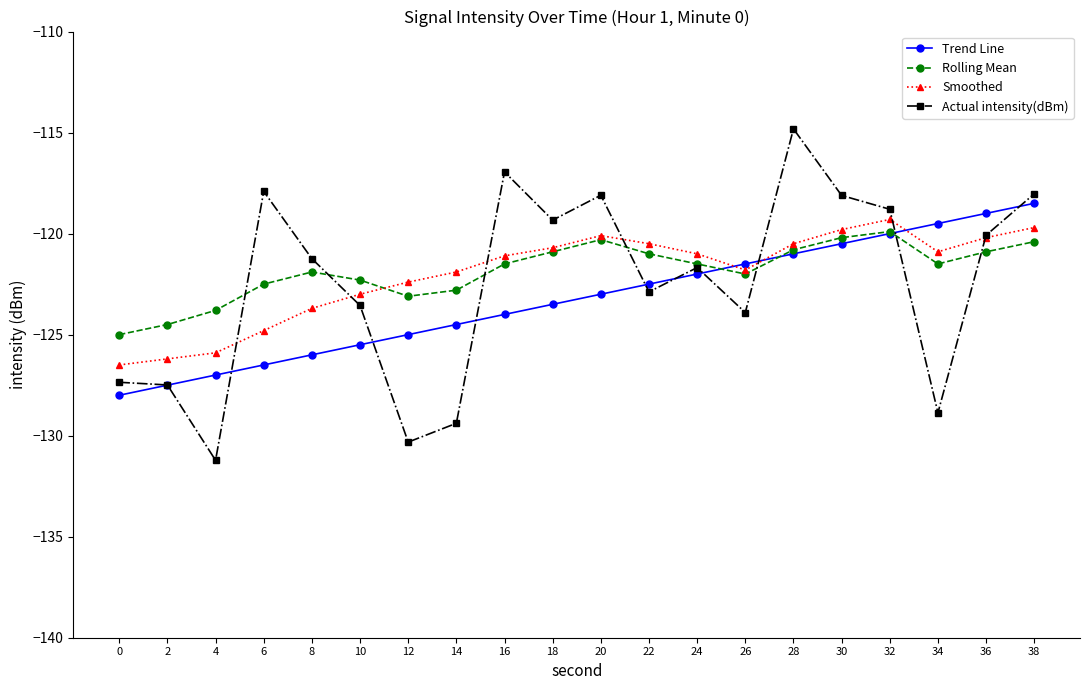

Where do Smoothed and Rolling Mean first cross each other?

10 and 12